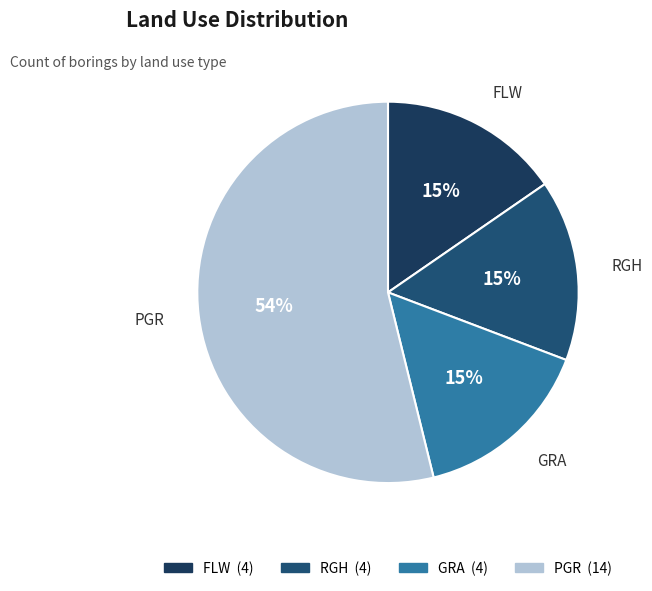

To the nearest percent, what percentage of the pie is FLW?

15%